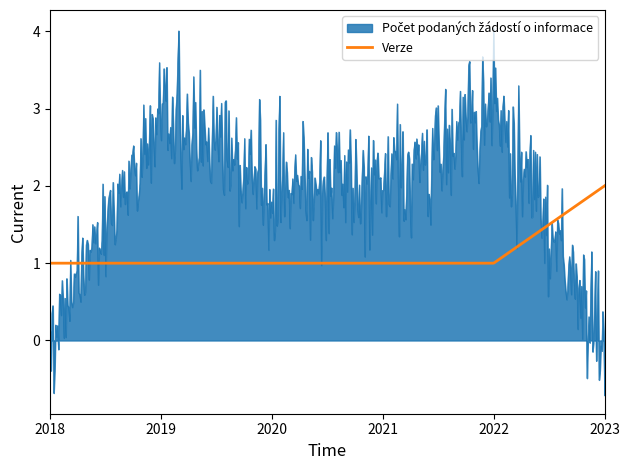

What is the minimum value shown in the chart?

-0.7